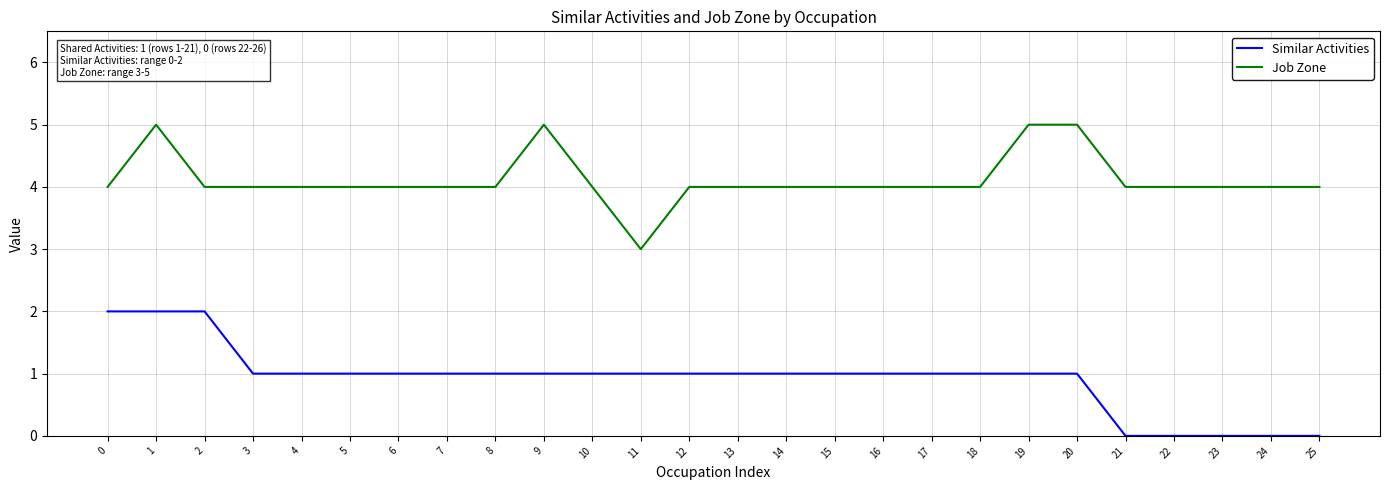

Reading right to left, transcribe all the data shown in this chart.

Similar Activities: 25=0	24=0	23=0	22=0	21=0	20=1	19=1	18=1	17=1	16=1	15=1	14=1	13=1	12=1	11=1	10=1	9=1	8=1	7=1	6=1	5=1	4=1	3=1	2=2	1=2	0=2
Job Zone: 25=4	24=4	23=4	22=4	21=4	20=5	19=5	18=4	17=4	16=4	15=4	14=4	13=4	12=4	11=3	10=4	9=5	8=4	7=4	6=4	5=4	4=4	3=4	2=4	1=5	0=4